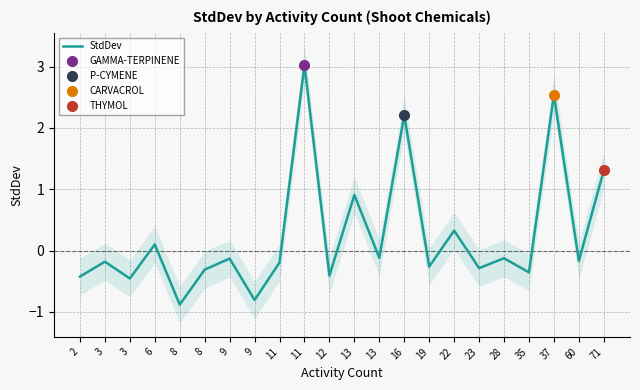

How many series are shown in this chart?

1